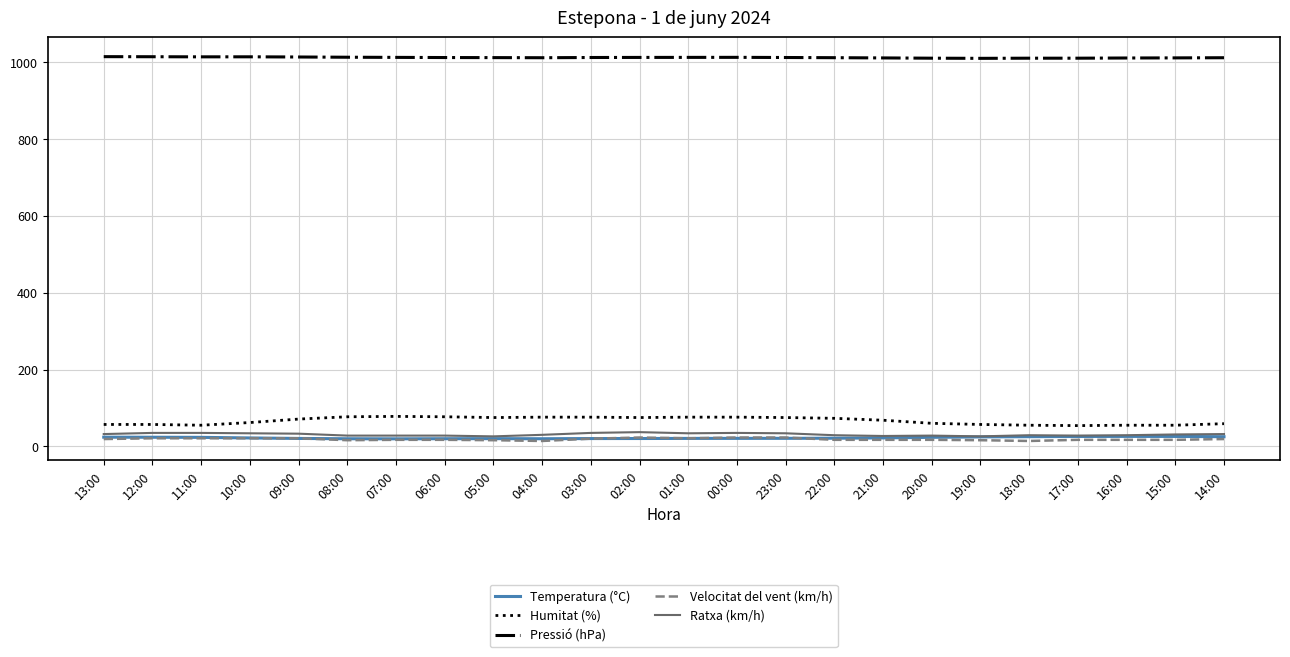

The Pressió (hPa) series shows 1376.5 at 08:00. True or false?

False